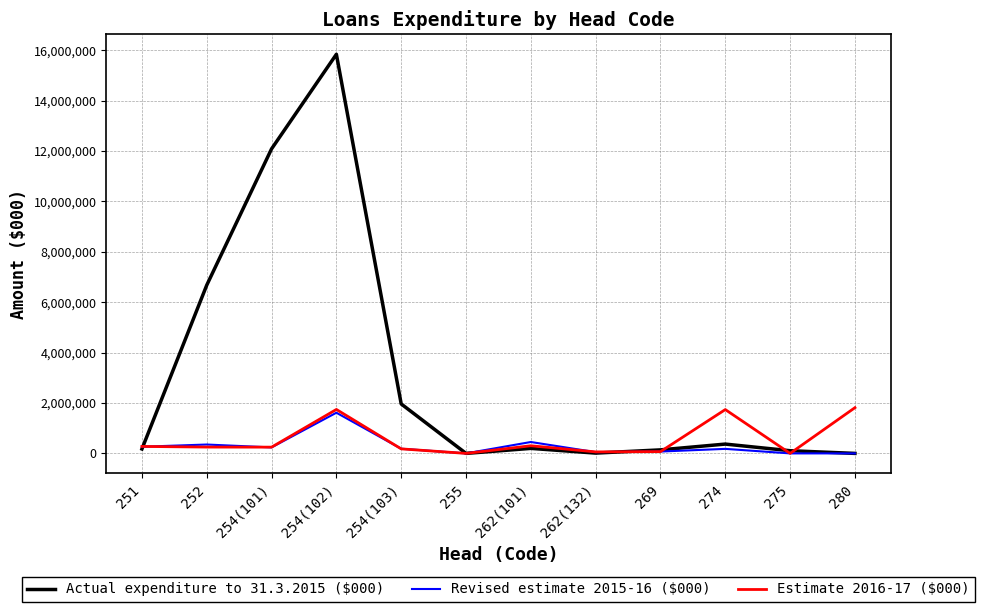

Which series has the largest total across all categories?

Actual expenditure to 31.3.2015 ($000)